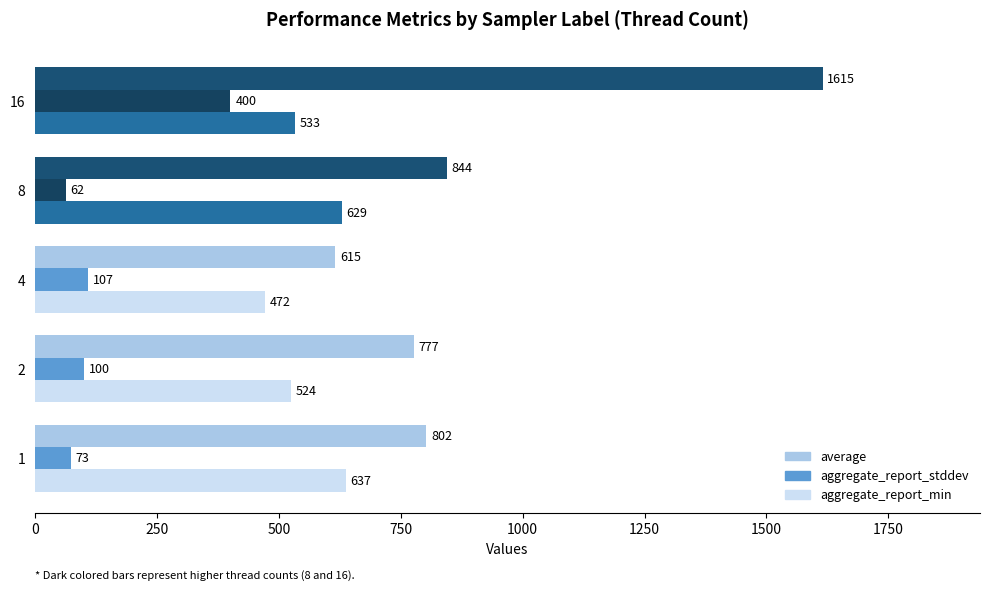

What value does the aggregate_report_stddev series have at 4?

107.5